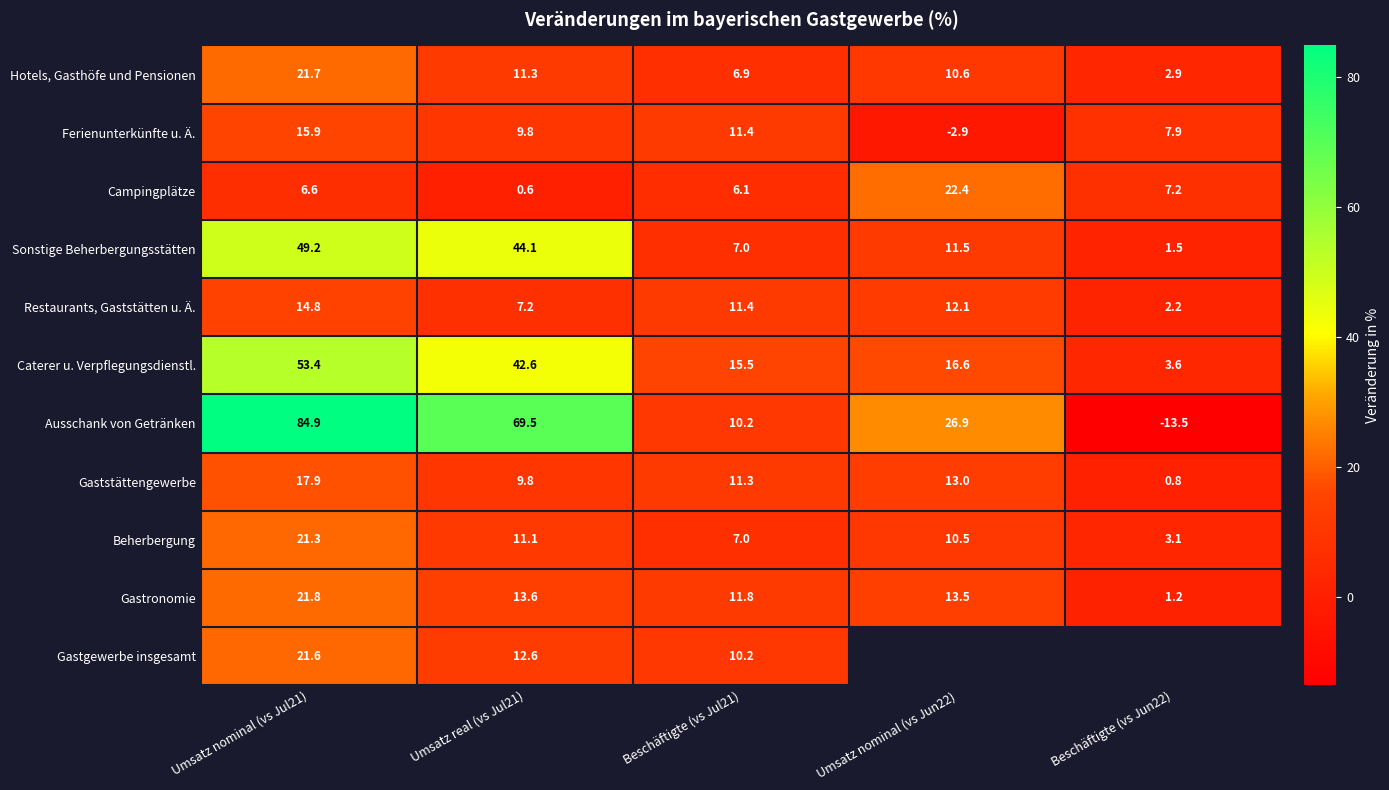

True or false: Ausschank von Getränken has a value of -13.5 at Beschäftigte (vs Jun22).

True